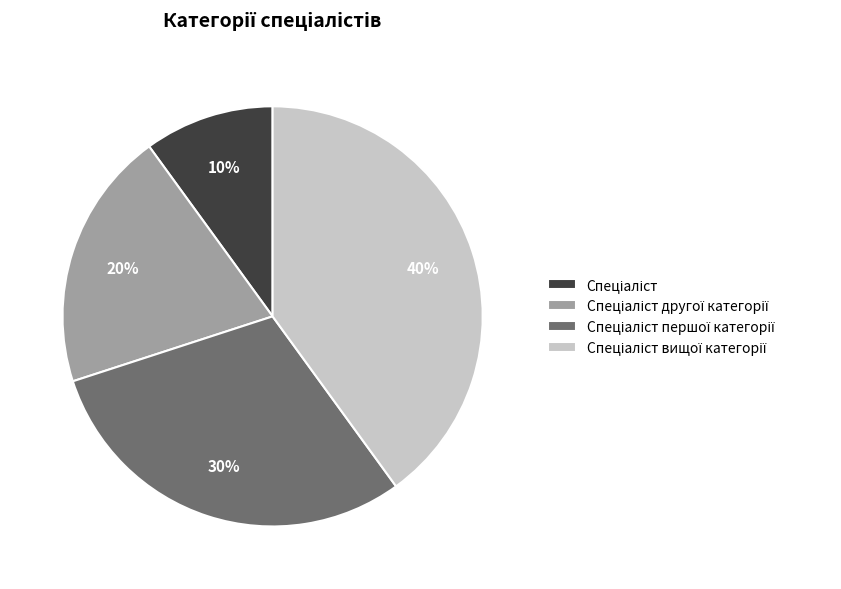

Is there a majority slice in this chart?

No